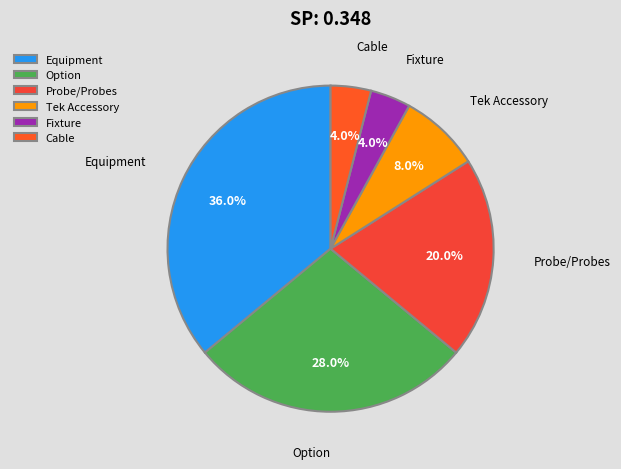

Does any single category account for the majority?

No